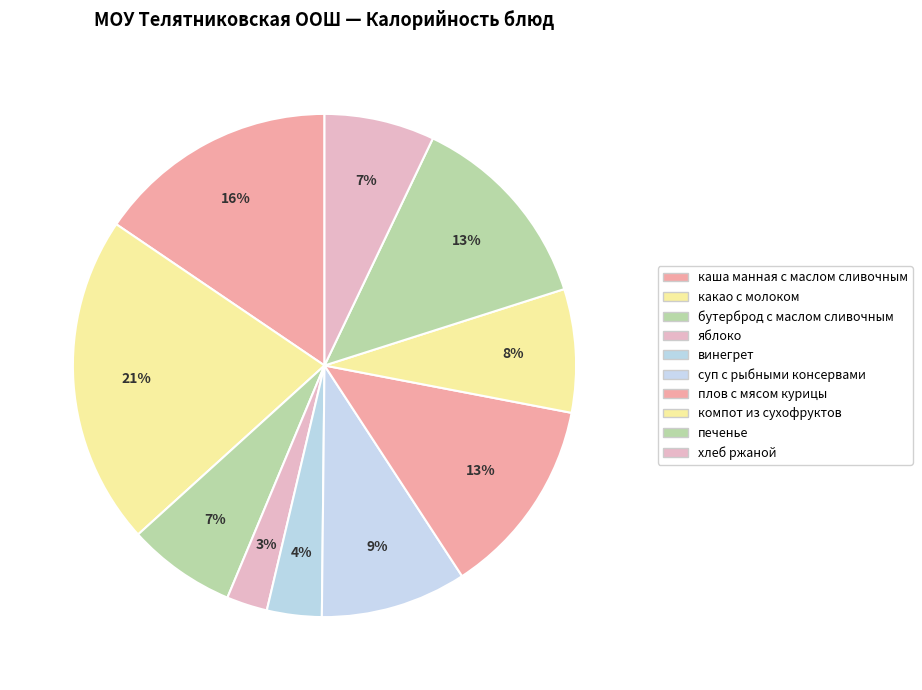

Count the number of slices in the pie.

10